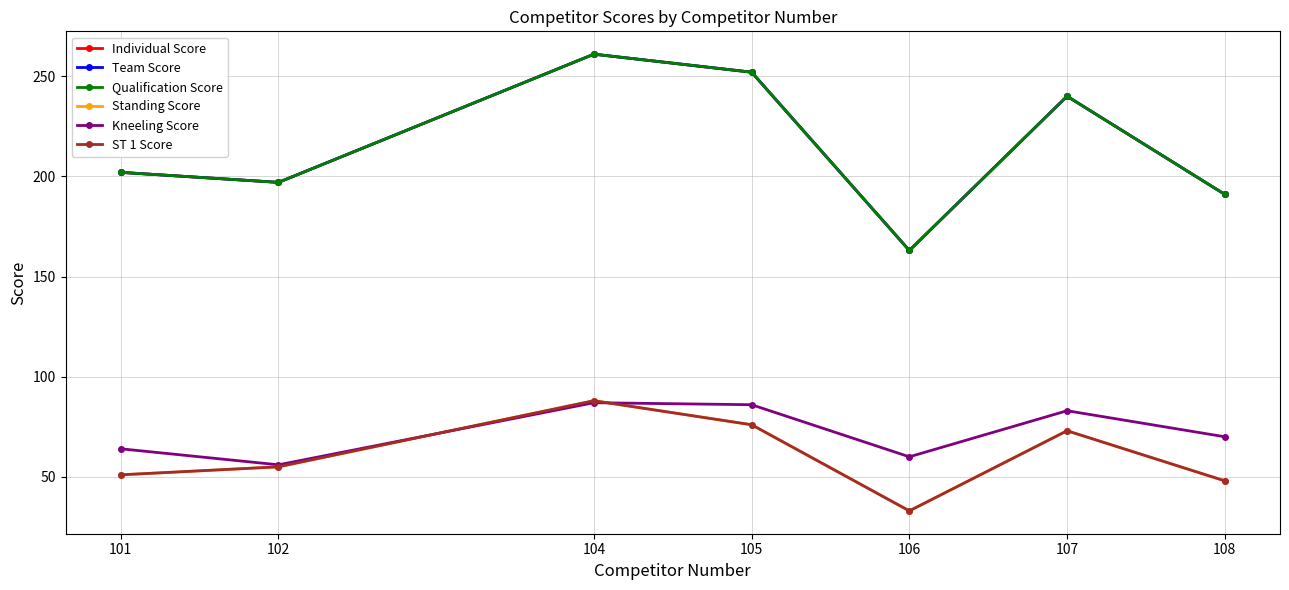

Which series ends up on top after the final intersection of Kneeling Score and ST 1 Score?

Kneeling Score